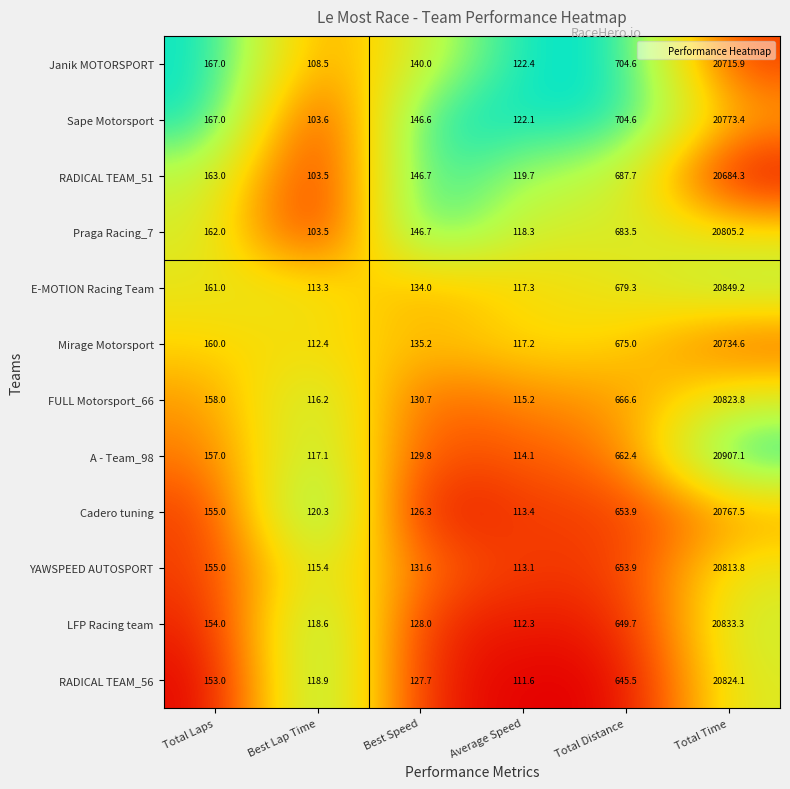

Which series has the widest spread of values?

A - Team_98